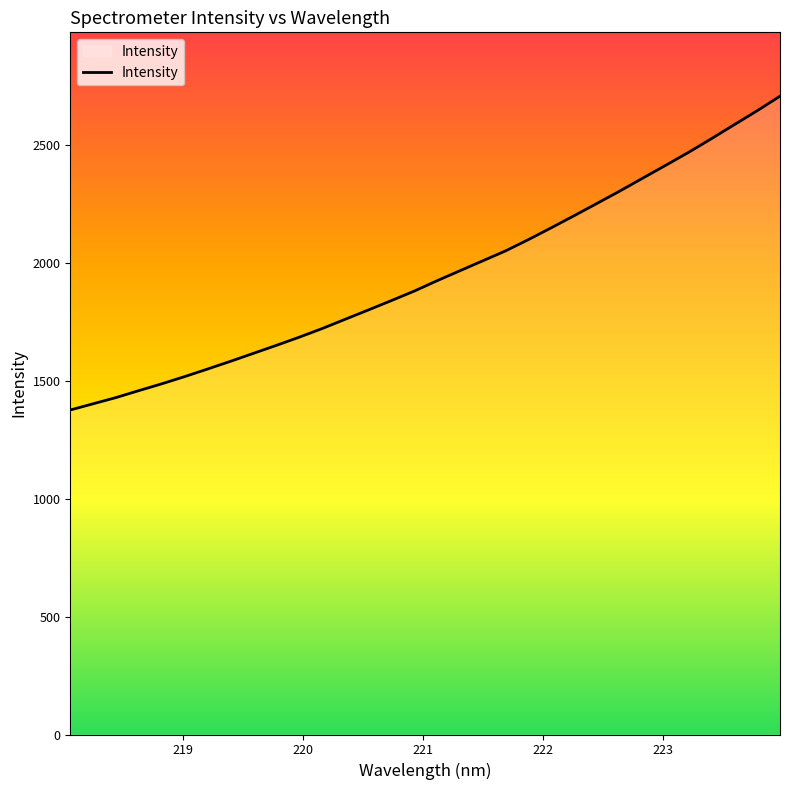

How many lines are shown in the chart?

1